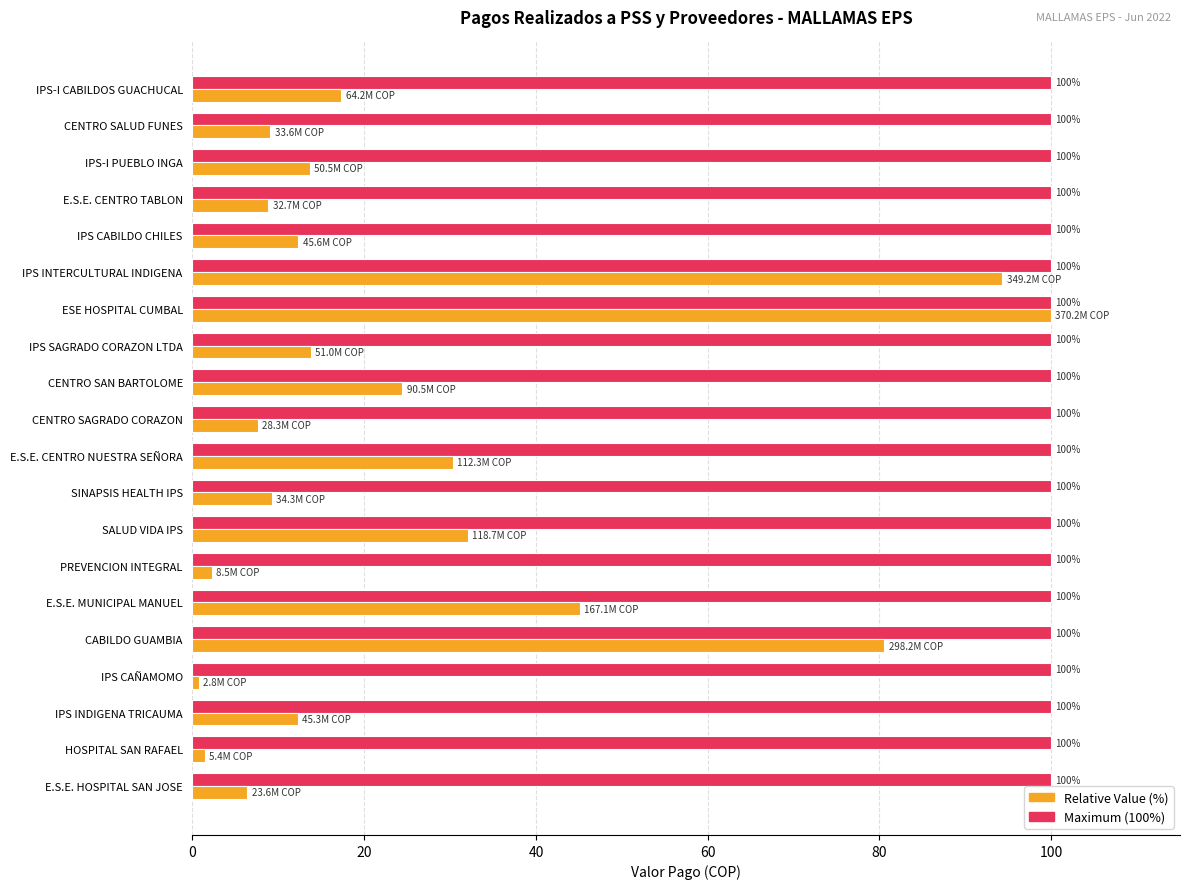

What is the greatest value displayed?

100.0